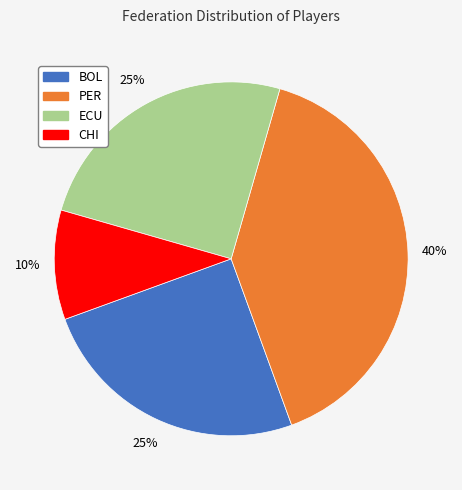

How many segments does this pie chart have?

4